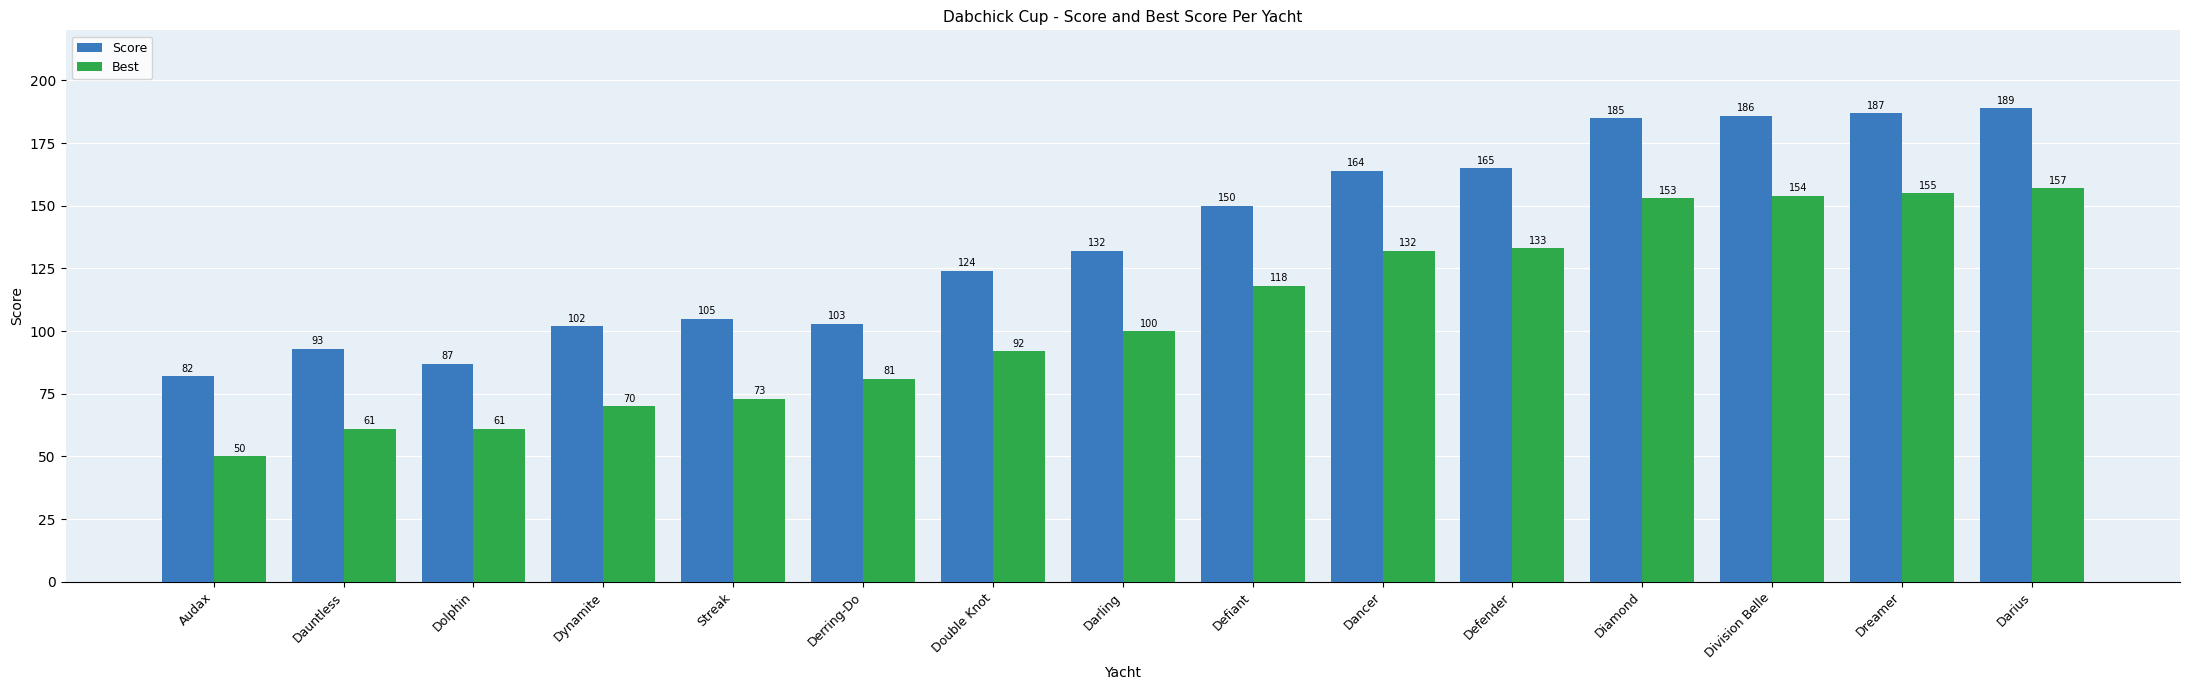

How many categories are shown in the chart?

15